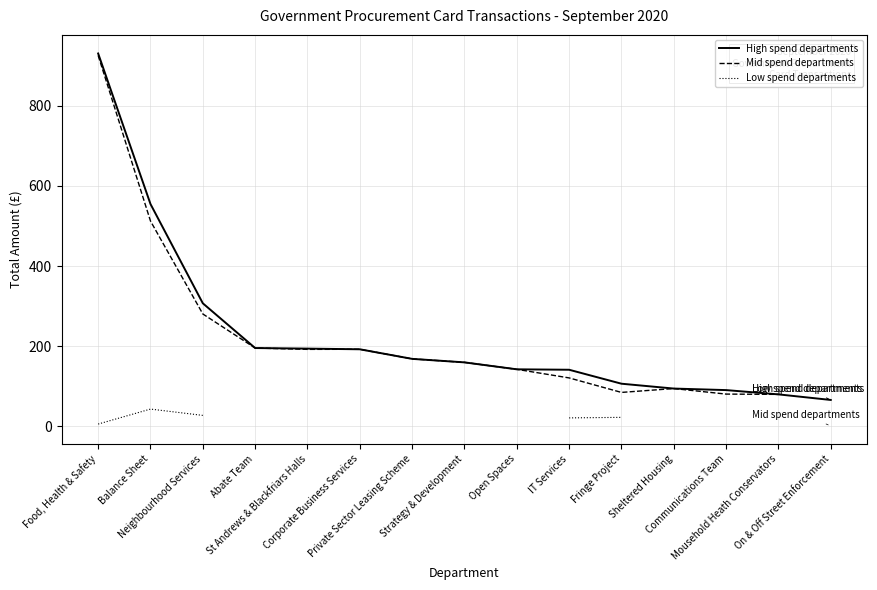

How many interior local peaks does the Mid spend departments series have?

2